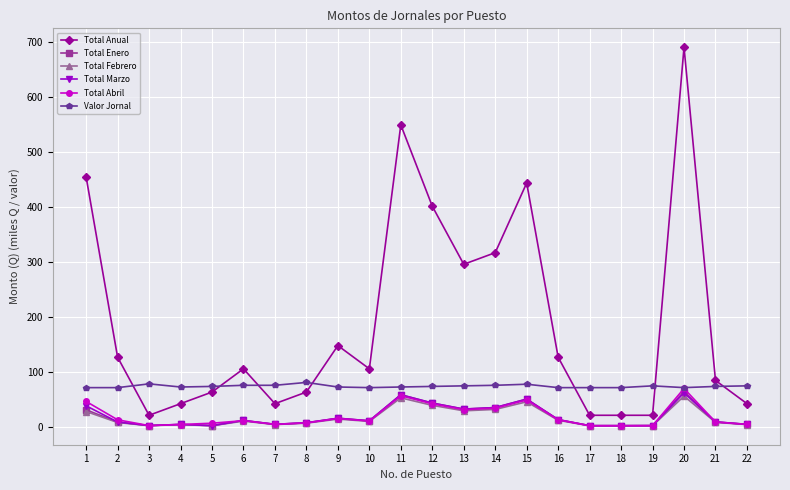

Which series has the largest total across all categories?

Total Anual